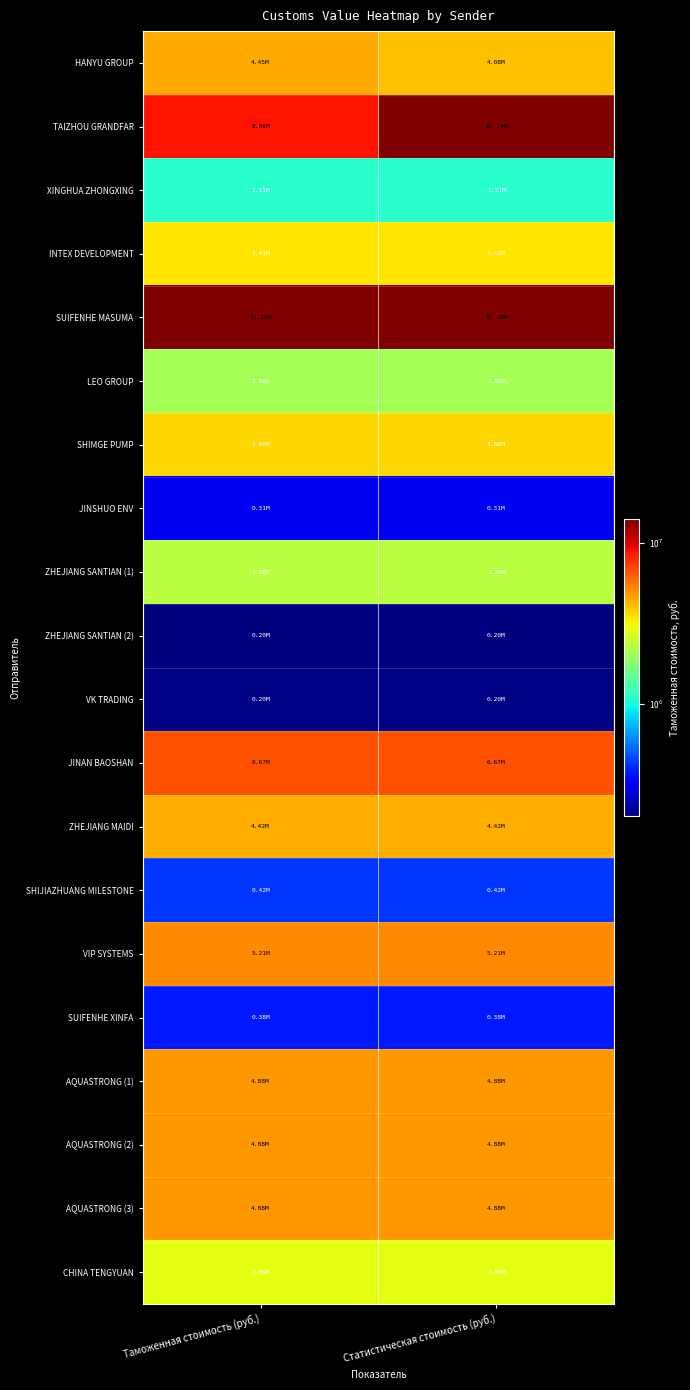

Reading right to left, extract all data points from this chart.

HANYU GROUP: Статистическая стоимость (руб.)=4078383.9	Таможенная стоимость (руб.)=4447388.7
TAIZHOU GRANDFAR: Статистическая стоимость (руб.)=14244766.4	Таможенная стоимость (руб.)=8859448.5
XINGHUA ZHONGXING: Статистическая стоимость (руб.)=1106172.4	Таможенная стоимость (руб.)=1106172.4
INTEX DEVELOPMENT: Статистическая стоимость (руб.)=3409845.8	Таможенная стоимость (руб.)=3409845.8
SUIFENHE MASUMA: Статистическая стоимость (руб.)=14103028.5	Таможенная стоимость (руб.)=14103028.5
LEO GROUP: Статистическая стоимость (руб.)=2058685.6	Таможенная стоимость (руб.)=2058685.6
SHIMGE PUMP: Статистическая стоимость (руб.)=3677379.2	Таможенная стоимость (руб.)=3677379.2
JINSHUO ENV: Статистическая стоимость (руб.)=311213.5	Таможенная стоимость (руб.)=311213.5
ZHEJIANG SANTIAN (1): Статистическая стоимость (руб.)=2279630.9	Таможенная стоимость (руб.)=2279630.9
ZHEJIANG SANTIAN (2): Статистическая стоимость (руб.)=199380.9	Таможенная стоимость (руб.)=199380.9
VK TRADING: Статистическая стоимость (руб.)=203017.2	Таможенная стоимость (руб.)=203017.2
JINAN BAOSHAN: Статистическая стоимость (руб.)=6670799.1	Таможенная стоимость (руб.)=6670799.1
ZHEJIANG MAIDI: Статистическая стоимость (руб.)=4423766.6	Таможенная стоимость (руб.)=4423766.6
SHIJIAZHUANG MILESTONE: Статистическая стоимость (руб.)=422770.3	Таможенная стоимость (руб.)=422770.3
VIP SYSTEMS: Статистическая стоимость (руб.)=5208236.7	Таможенная стоимость (руб.)=5208236.7
SUIFENHE XINFA: Статистическая стоимость (руб.)=380963.6	Таможенная стоимость (руб.)=380963.6
AQUASTRONG (1): Статистическая стоимость (руб.)=4875438.9	Таможенная стоимость (руб.)=4875438.9
AQUASTRONG (2): Статистическая стоимость (руб.)=4875438.9	Таможенная стоимость (руб.)=4875438.9
AQUASTRONG (3): Статистическая стоимость (руб.)=4875438.9	Таможенная стоимость (руб.)=4875438.9
CHINA TENGYUAN: Статистическая стоимость (руб.)=2894035.8	Таможенная стоимость (руб.)=2894035.8